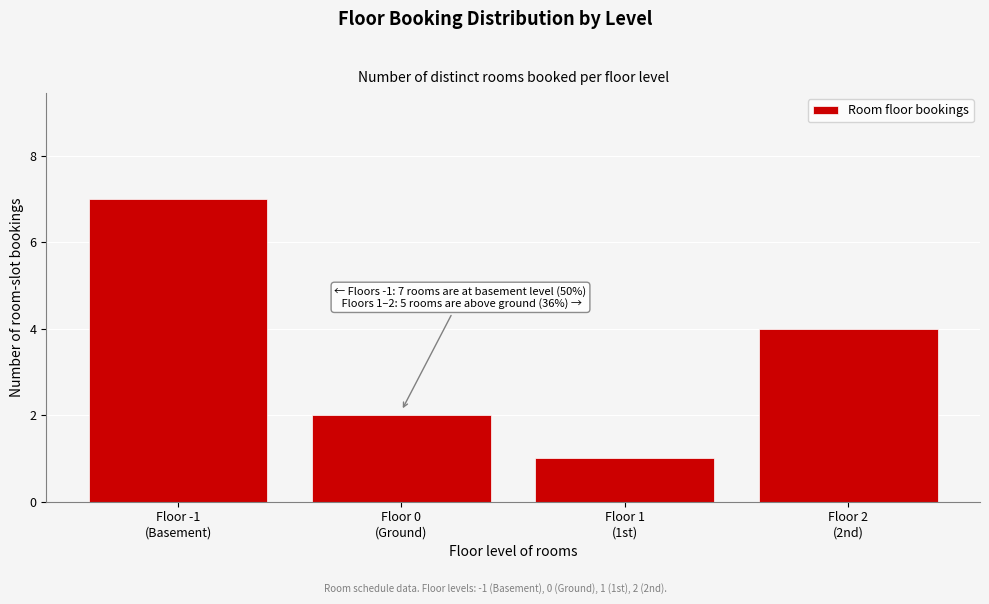

Reading right to left, transcribe all the data shown in this chart.

4	1	2	7